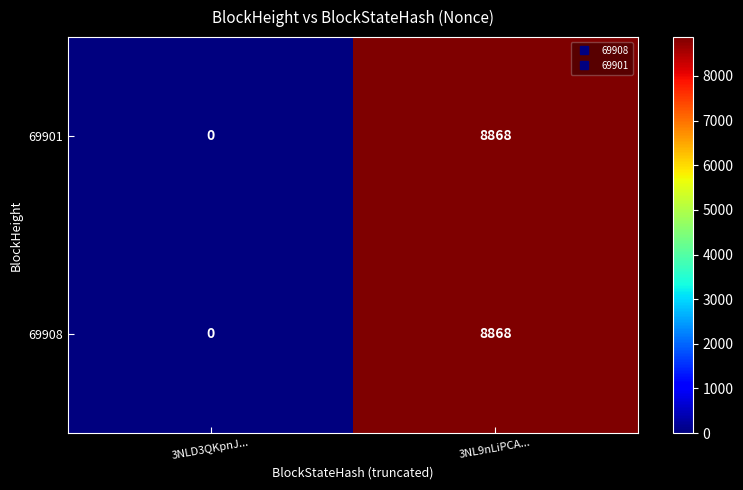

Rank the categories by 69908 value from lowest to highest.

3NLD3QKpnJ..., 3NL9nLiPCA...